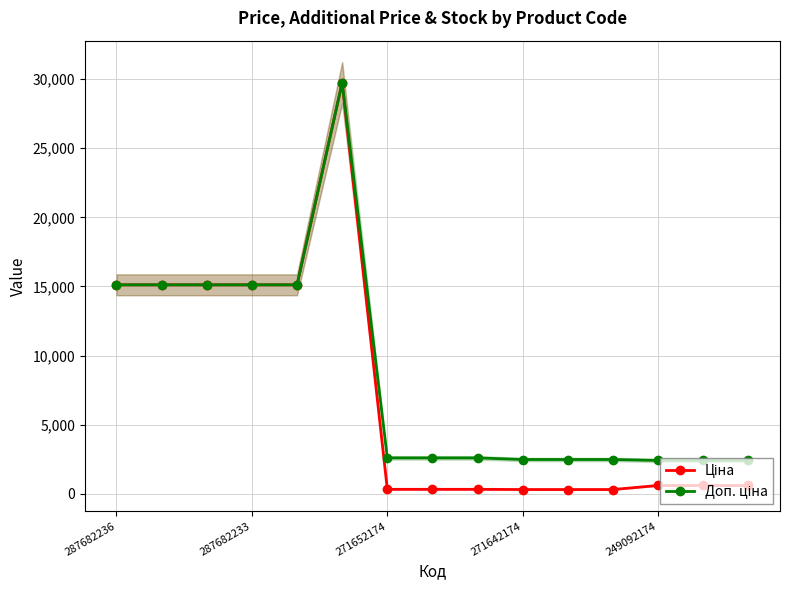

Reading right to left, extract all data points from this chart.

Ціна: 603.7	603.7	603.7	310.3	310.3	310.3	324.8	324.8	324.8	29747.2	15120.0	15120.0	15120.0	15120.0	15120.0
Доп. ціна: 2414.8	2414.8	2414.8	2482.4	2482.4	2482.4	2598.3	2598.3	2598.3	29747.2	15120.0	15120.0	15120.0	15120.0	15120.0